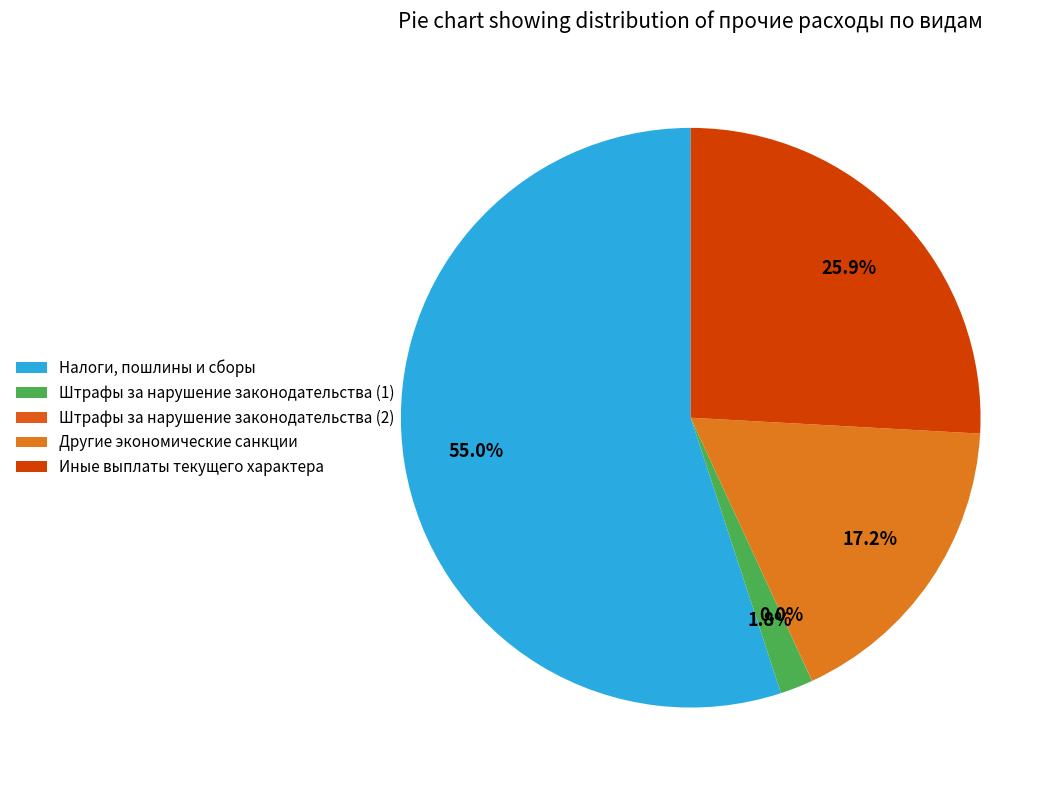

What percentage is NOT represented by Штрафы за нарушение законодательства (1)?

98.2%